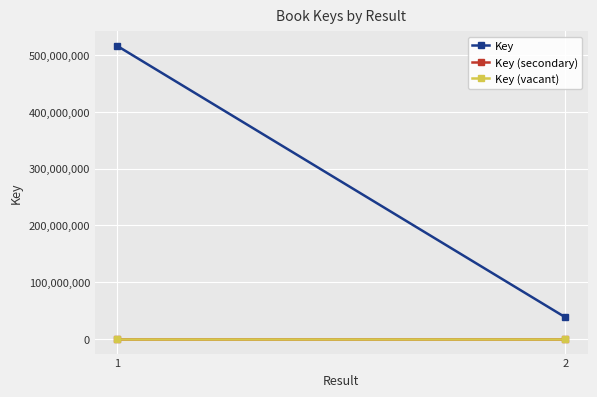

True or false: Key (secondary) has a value of 0 at 1.

True